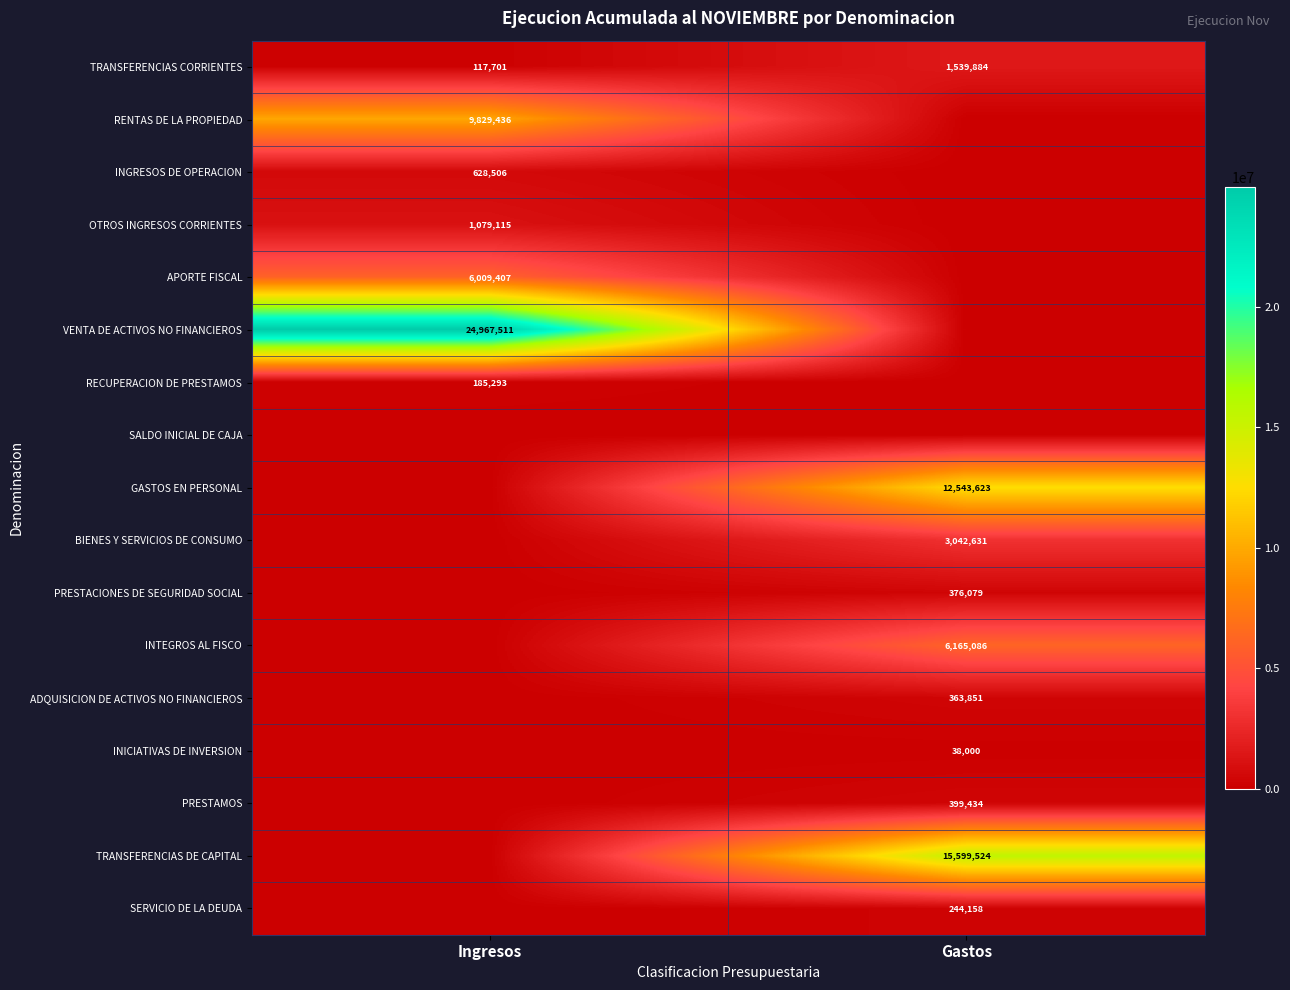

The value of RECUPERACION DE PRESTAMOS at Ingresos is 326725. True or false?

False